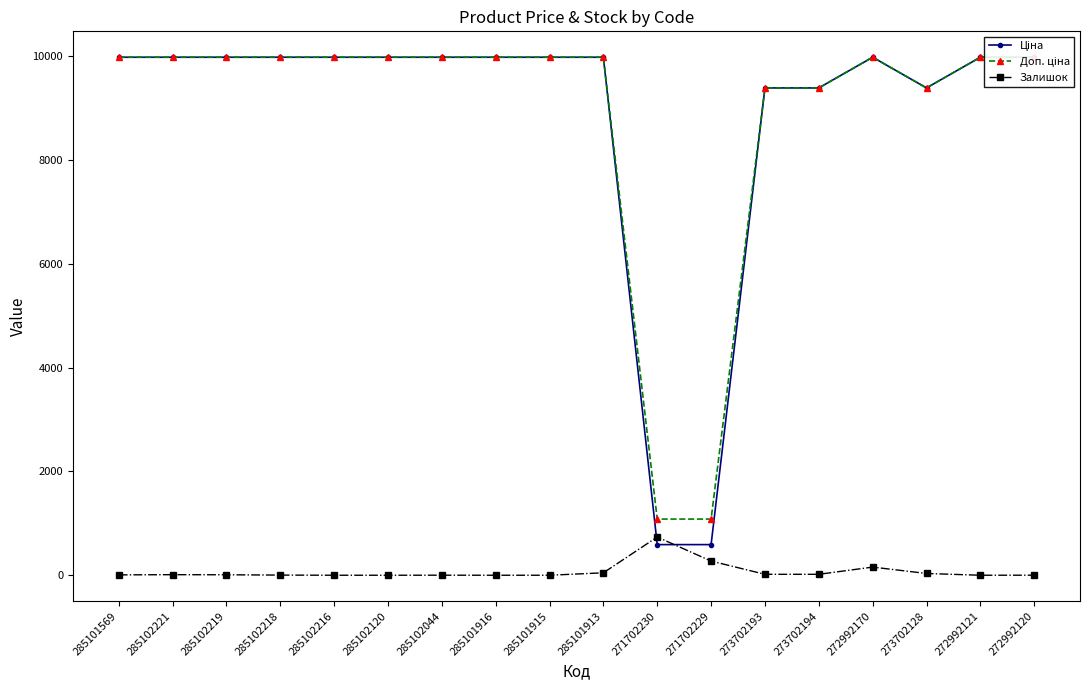

How many lines are shown in the chart?

3